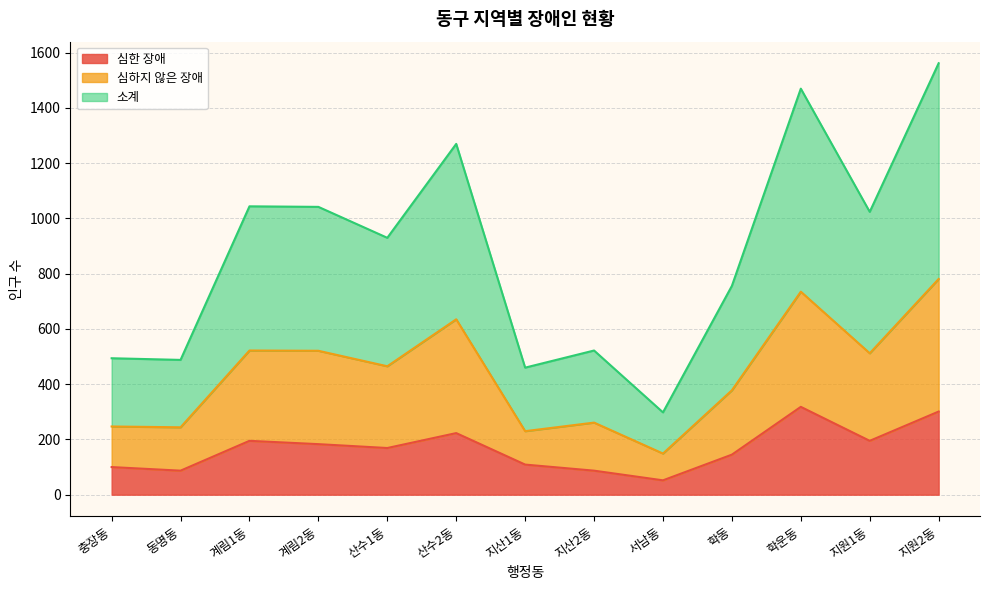

Reading left to right, transcribe all the data shown in this chart.

심한 장애: 충장동=100	동명동=87	계림1동=195	계림2동=183	산수1동=169	산수2동=223	지산1동=109	지산2동=87	서남동=52	학동=145	학운동=318	지원1동=195	지원2동=301
심하지 않은 장애: 충장동=247	동명동=244	계림1동=522	계림2동=521	산수1동=465	산수2동=635	지산1동=230	지산2동=261	서남동=149	학동=378	학운동=735	지원1동=512	지원2동=781
소계: 충장동=494	동명동=488	계림1동=1044	계림2동=1042	산수1동=930	산수2동=1270	지산1동=460	지산2동=522	서남동=298	학동=756	학운동=1470	지원1동=1024	지원2동=1562